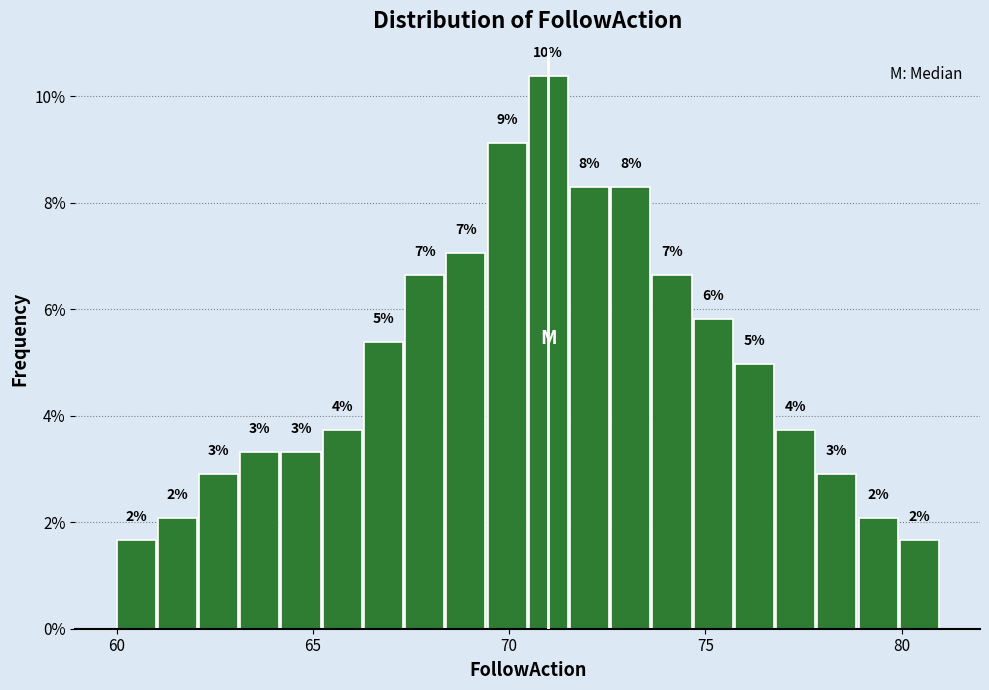

Read against the x-axis, roughly where is the centre of the tallest bar?

71.0